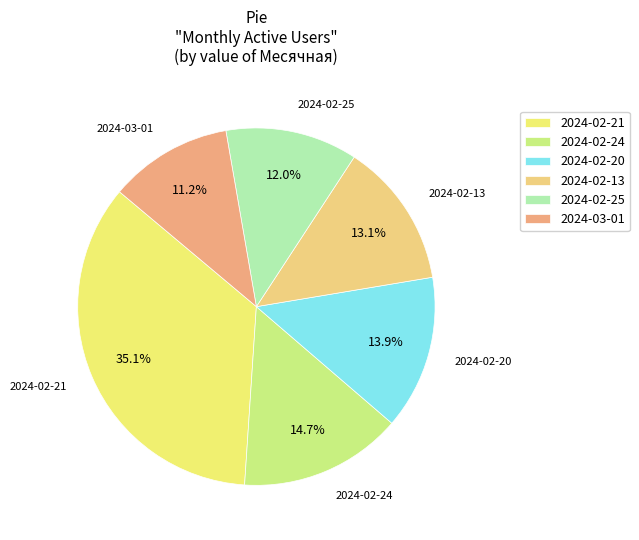

What is the ratio of the value at 2024-02-13 to the value at 2024-02-20?

0.9